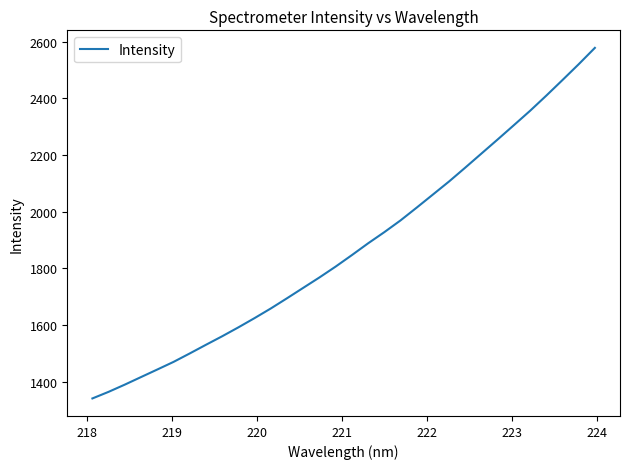

What is the difference between the maximum and minimum values?

1237.0